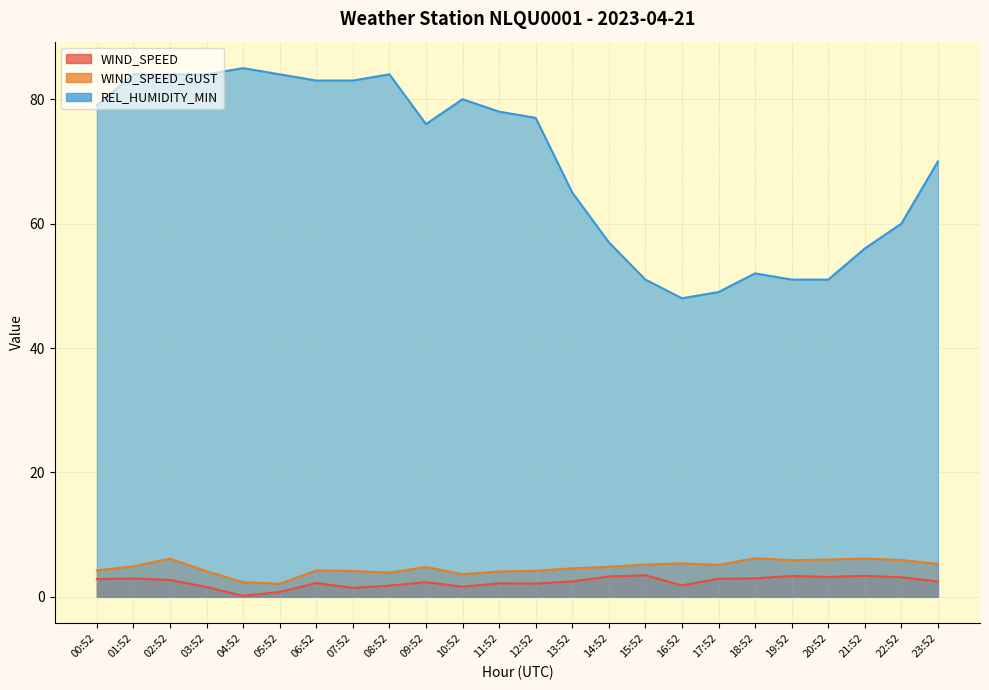

How many values in the WIND_SPEED series are below 2?

7